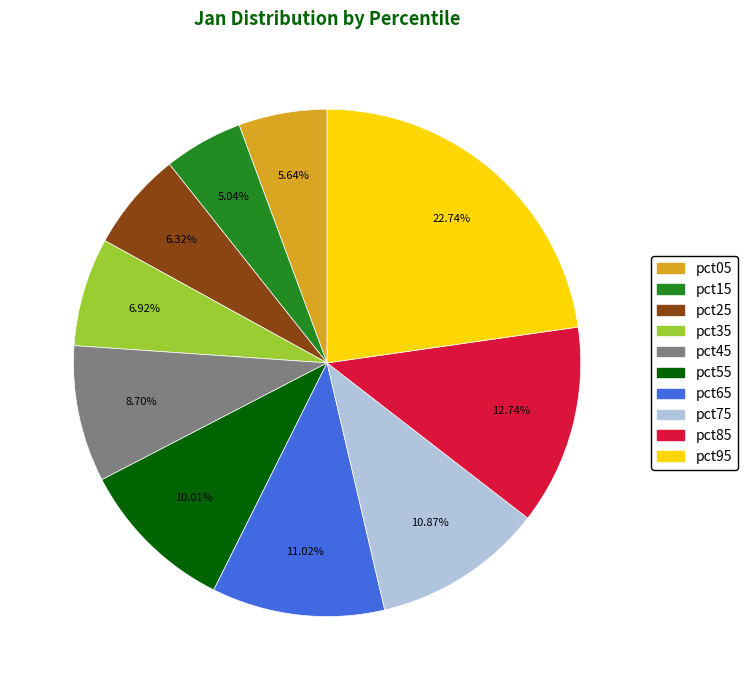

What is the smallest slice in the pie chart?

pct15